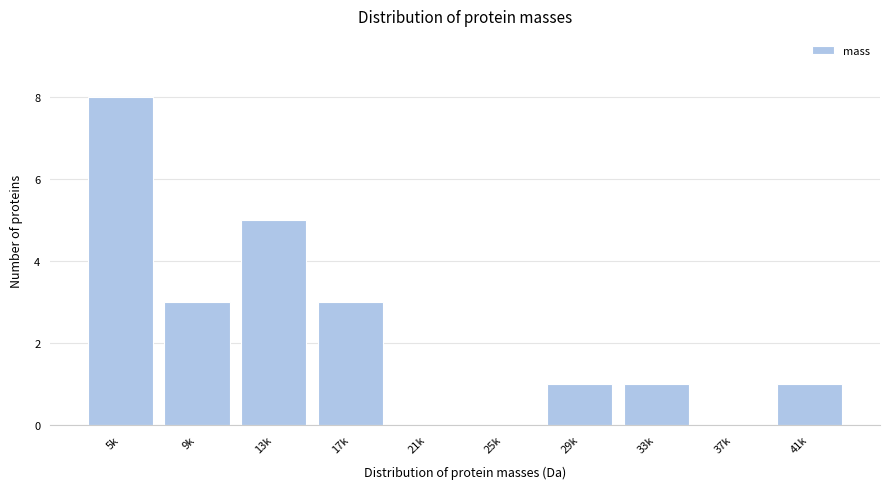

Reading left to right, extract all data points from this chart.

5k=8	9k=3	13k=5	17k=3	21k=0	25k=0	29k=1	33k=1	37k=0	41k=1